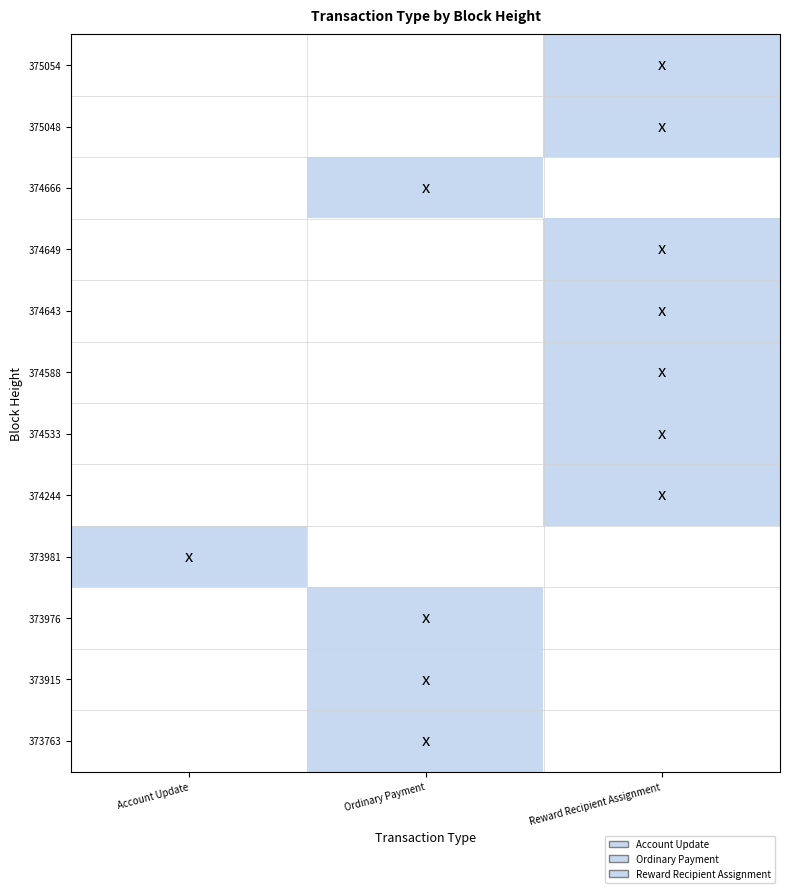

At Account Update, list the series in order from largest to smallest.

373981, 375054, 375048, 374666, 374649, 374643, 374588, 374533, 374244, 373976, 373915, 373763